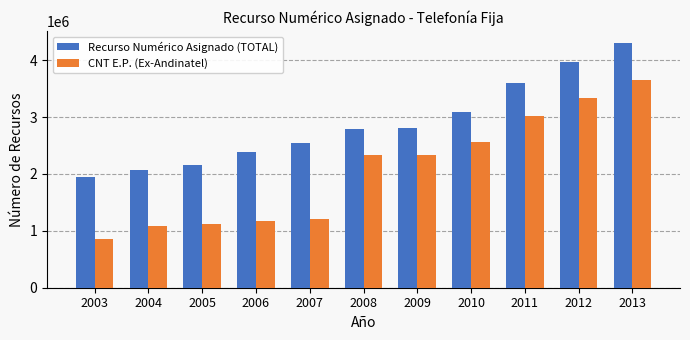

Which series has the largest range (max minus min)?

CNT E.P. (Ex-Andinatel)